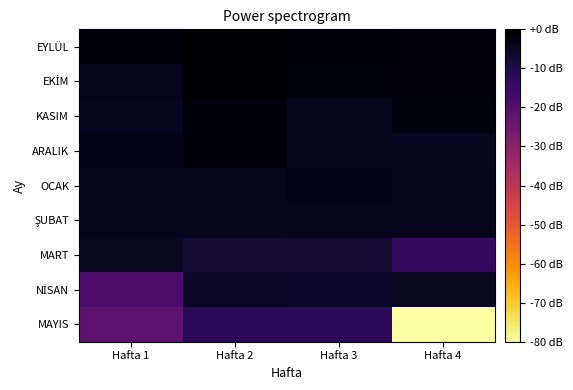

List the series in order of their peak value, highest first.

EKİM, EYLÜL, ARALIK, KASIM, OCAK, ŞUBAT, MART, NİSAN, MAYIS